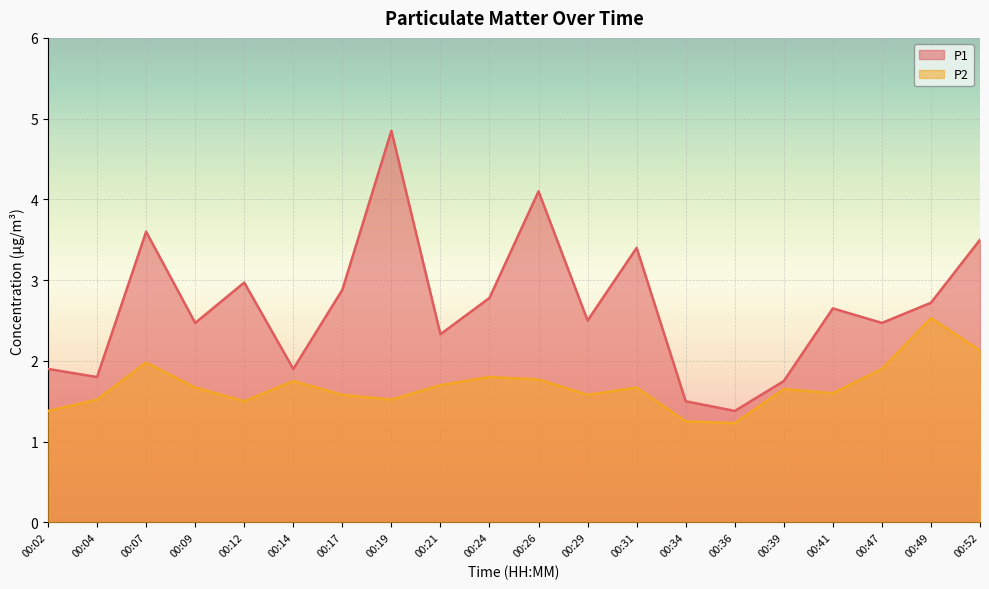

Which series has the largest total across all categories?

P1